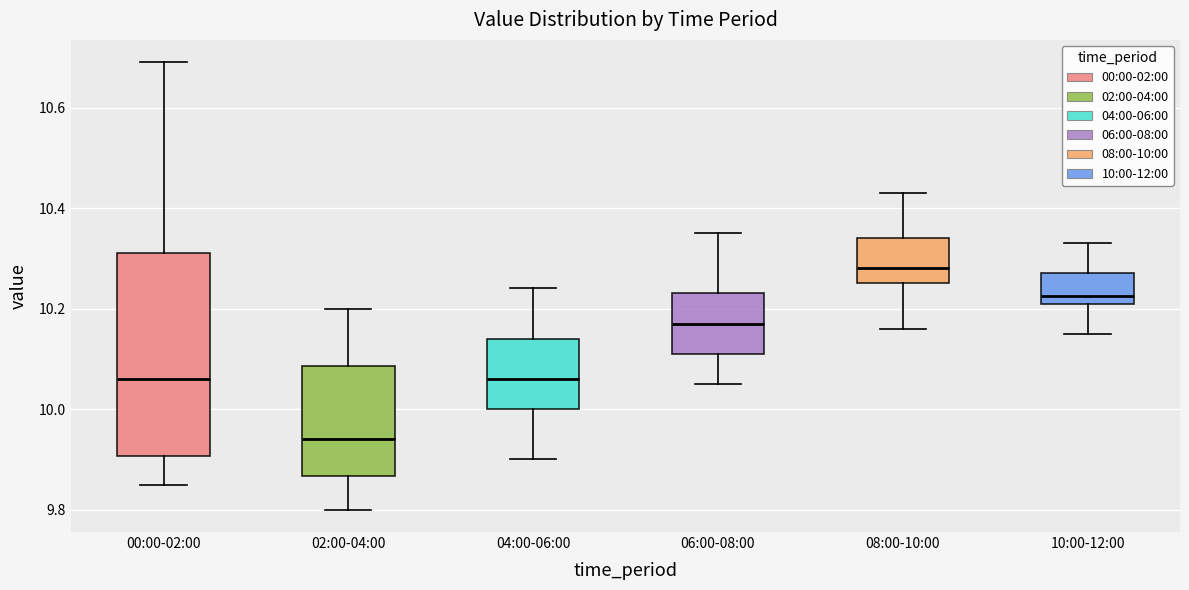

Where does the upper whisker of the box for 06:00-08:00 end on the y-axis? The values are not printed on the chart, so give them approximately, as read against the axis.

10.36